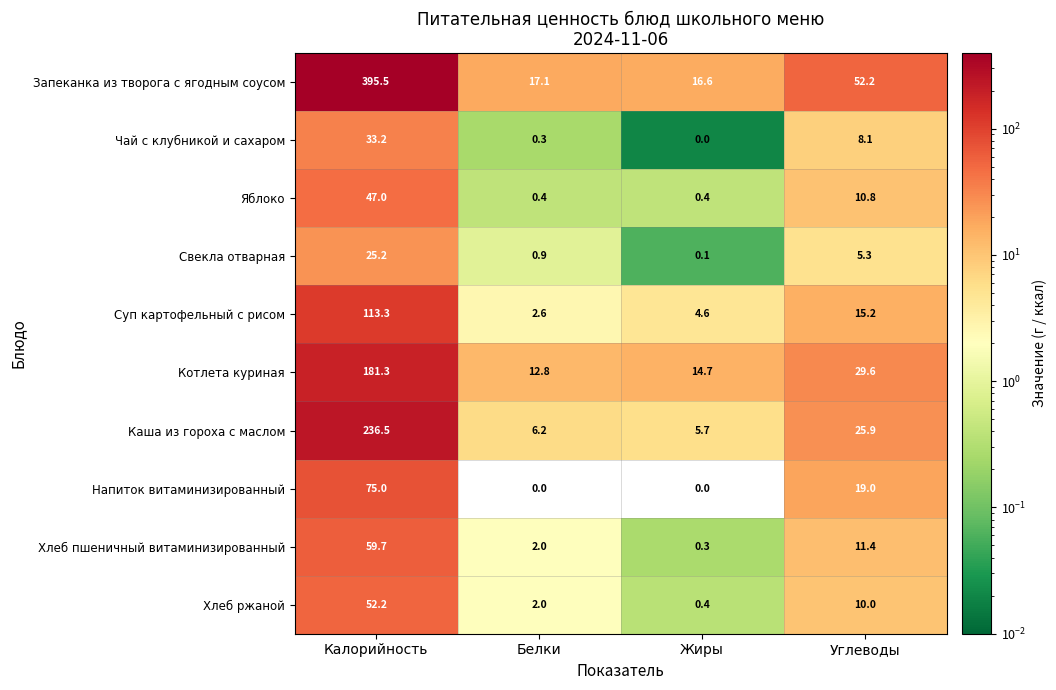

What is the total value across all series at Калорийность?

1218.9